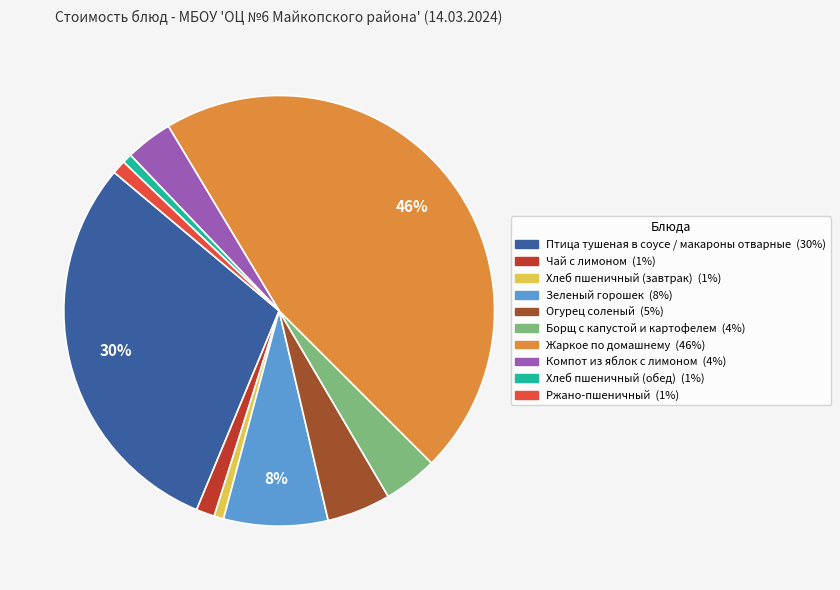

The Жаркое по домашнему slice represents 46% of the pie. True or false?

True